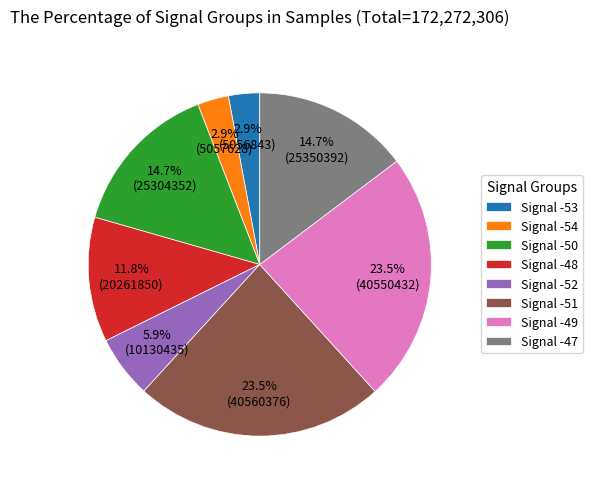

How much of the chart is everything except Signal -48?

88.2%